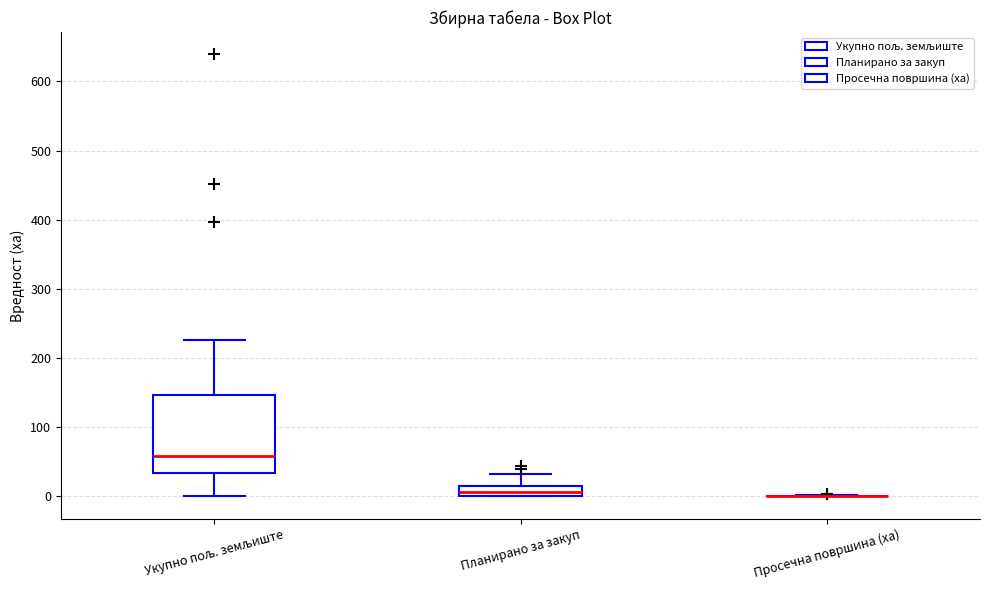

Comparing the boxes themselves (not the whiskers), which one is the tallest?

Укупно пољ. земљиште